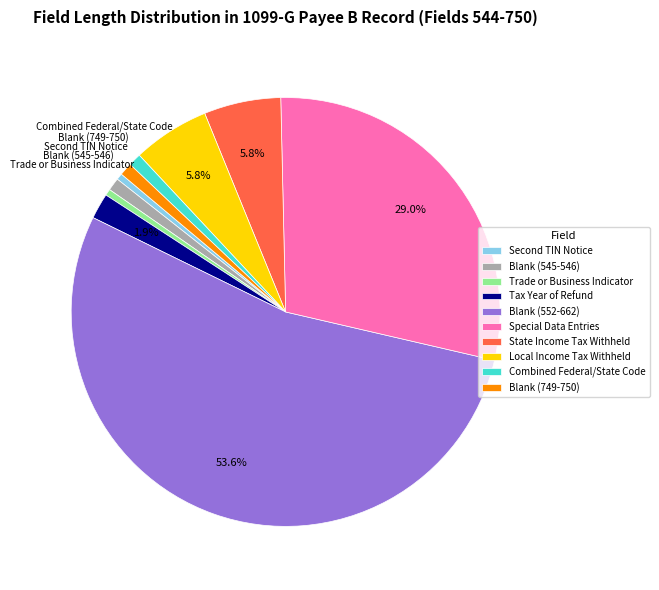

Which category accounts for the majority?

Blank (552-662)